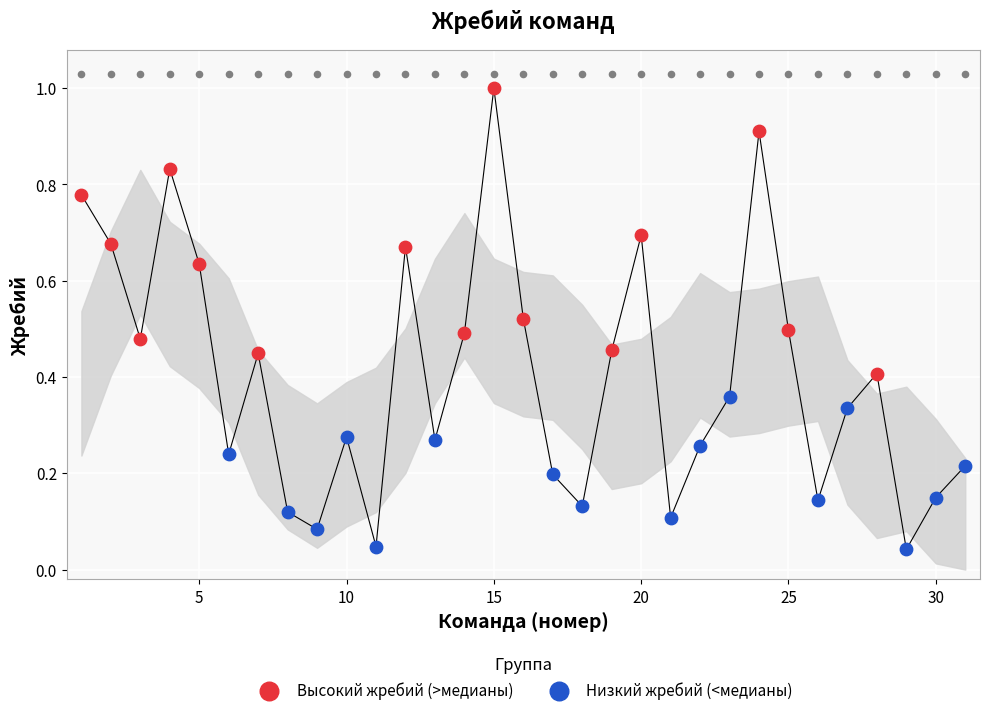

Which has a higher value, 24 or 16?

24